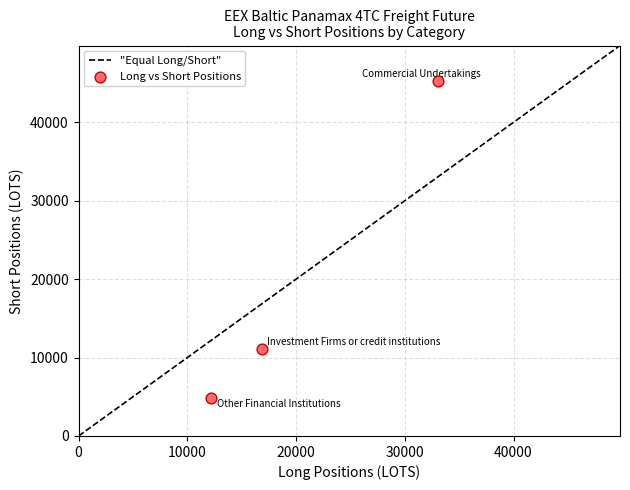

What Y value in the scatter plot is closest to 25076?

11137.2